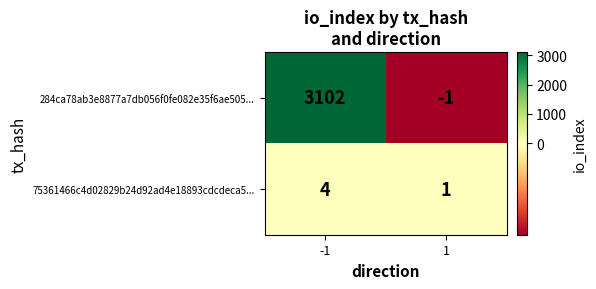

Rank the series by their maximum value, from lowest to highest.

75361466c4d02829b24d92ad4e18893cdcdeca5..., 284ca78ab3e8877a7db056f0fe082e35f6ae505...